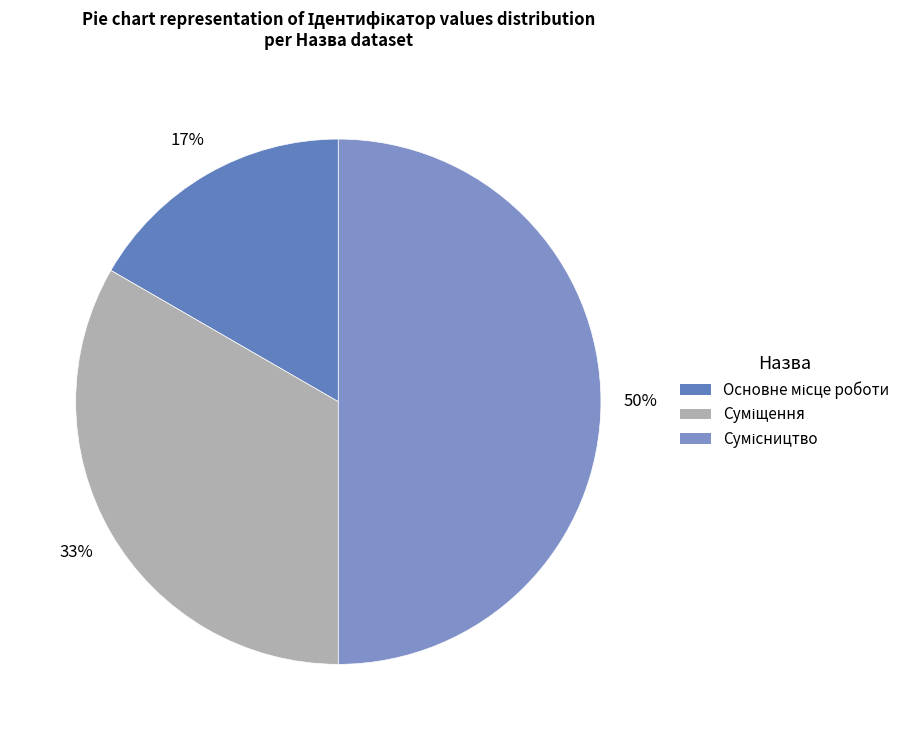

How many slices are in this pie chart?

3